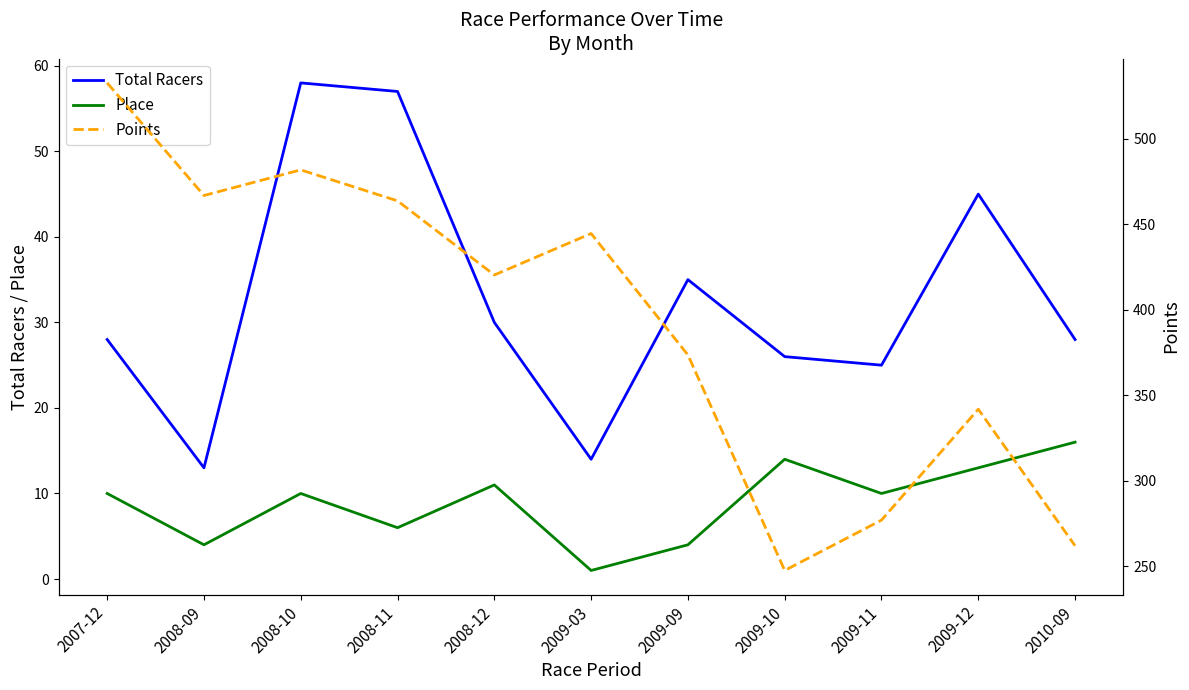

Is it true that Total Racers equals 57.0 at 2008-11?

True